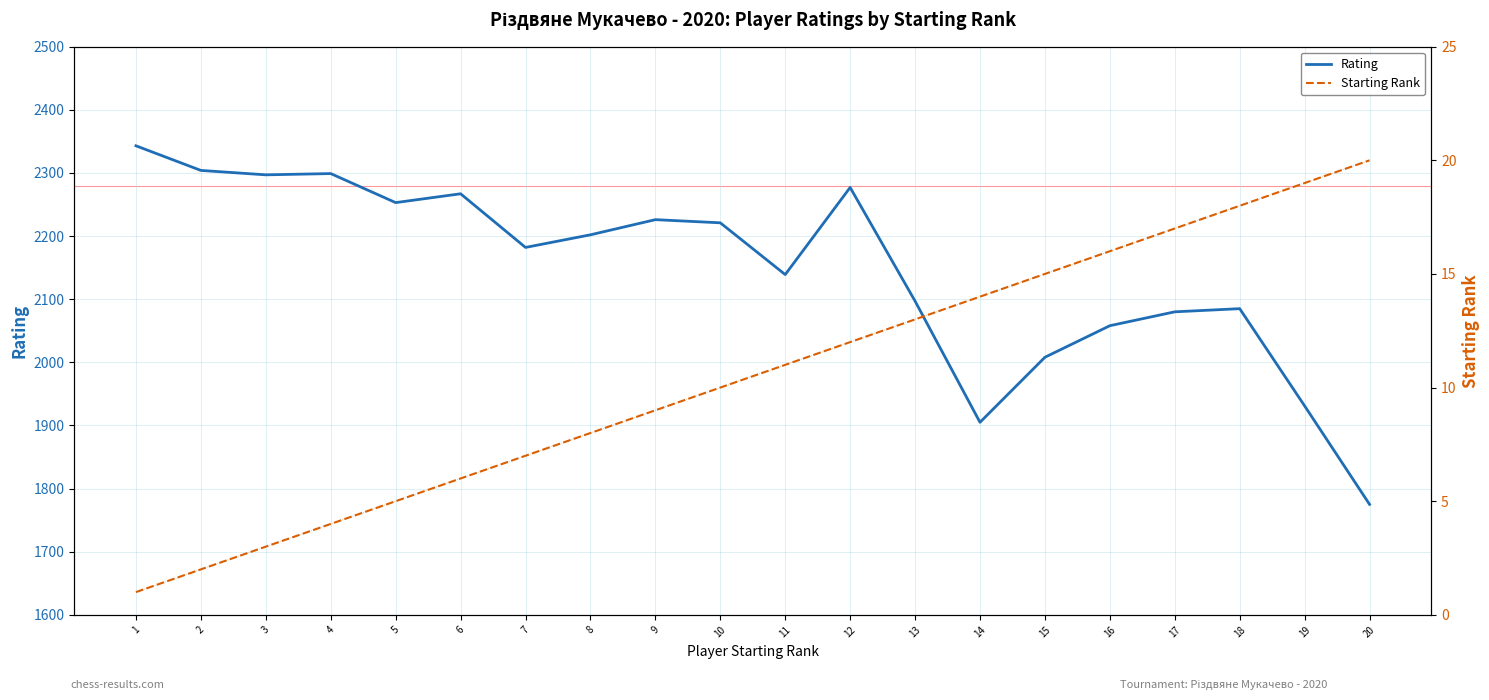

List the series in order of their peak value, highest first.

Rating, Starting Rank